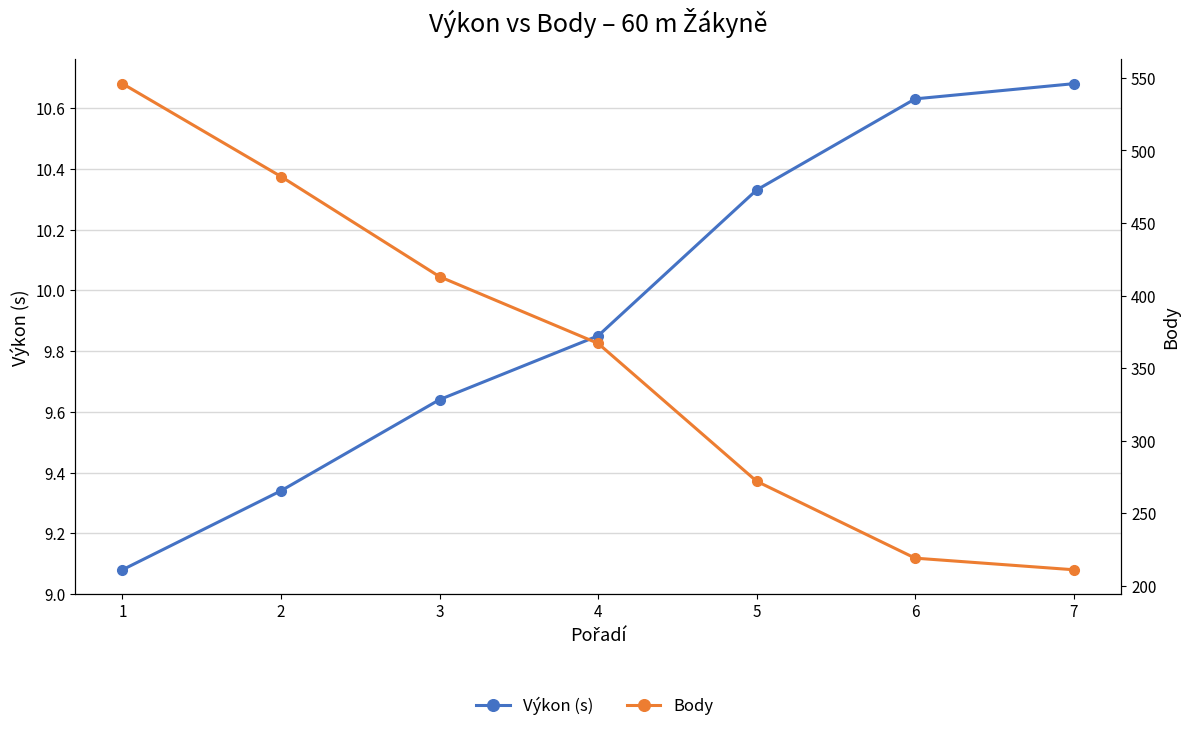

True or false: Výkon (s) and Body cross at least once.

False